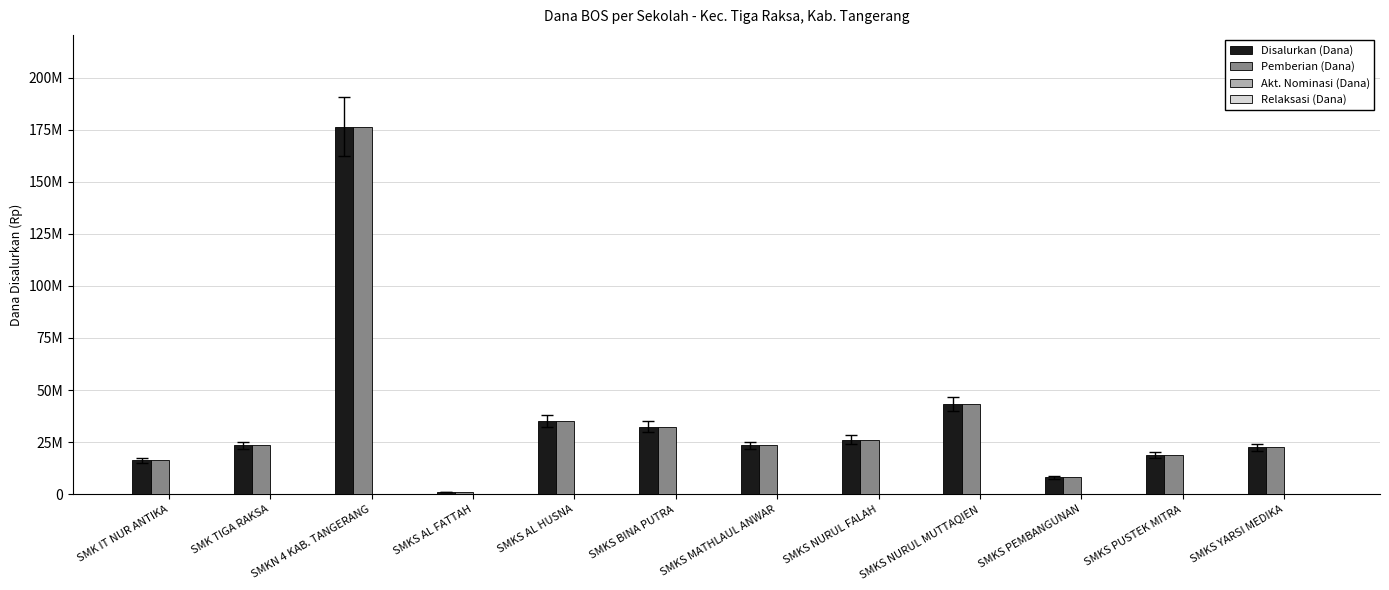

Are the bars grouped side by side (vs. stacked)?

Yes